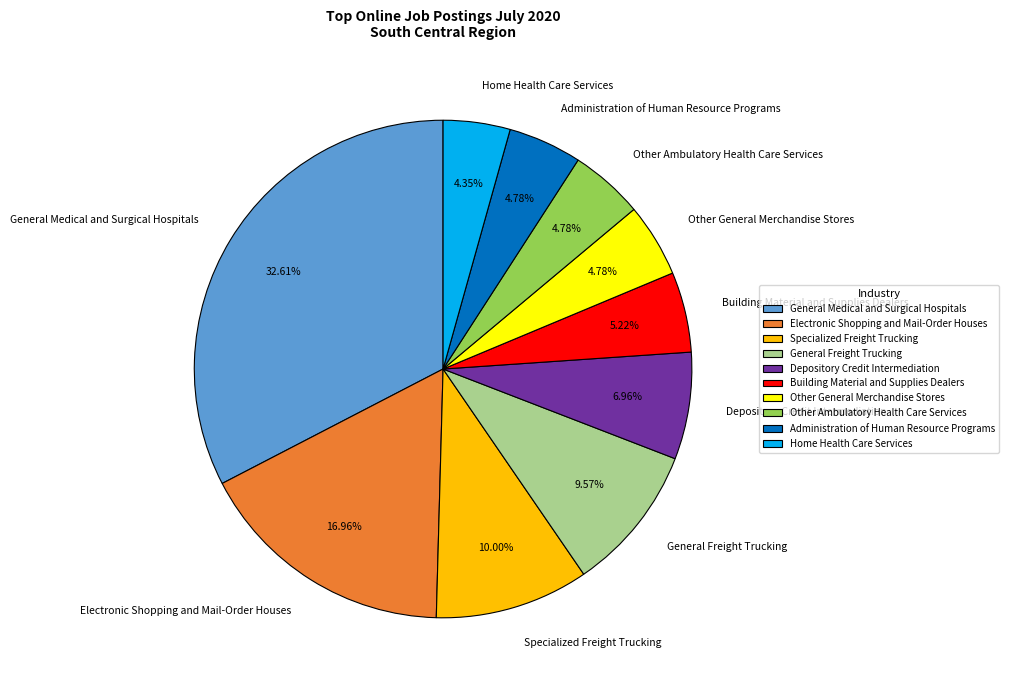

True or false: Specialized Freight Trucking accounts for 10% of the total.

True